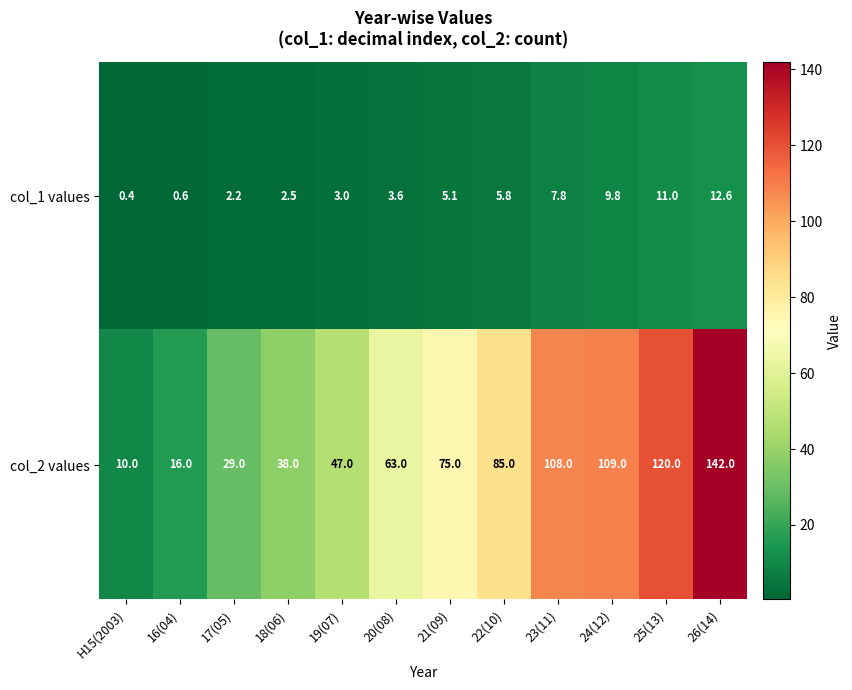

Reading left to right, list all the values displayed in this chart.

col_1 values: H15(2003)=0.4	16(04)=0.6	17(05)=2.2	18(06)=2.5	19(07)=3.0	20(08)=3.6	21(09)=5.1	22(10)=5.8	23(11)=7.8	24(12)=9.8	25(13)=11.0	26(14)=12.6
col_2 values: H15(2003)=10.0	16(04)=16.0	17(05)=29.0	18(06)=38.0	19(07)=47.0	20(08)=63.0	21(09)=75.0	22(10)=85.0	23(11)=108.0	24(12)=109.0	25(13)=120.0	26(14)=142.0